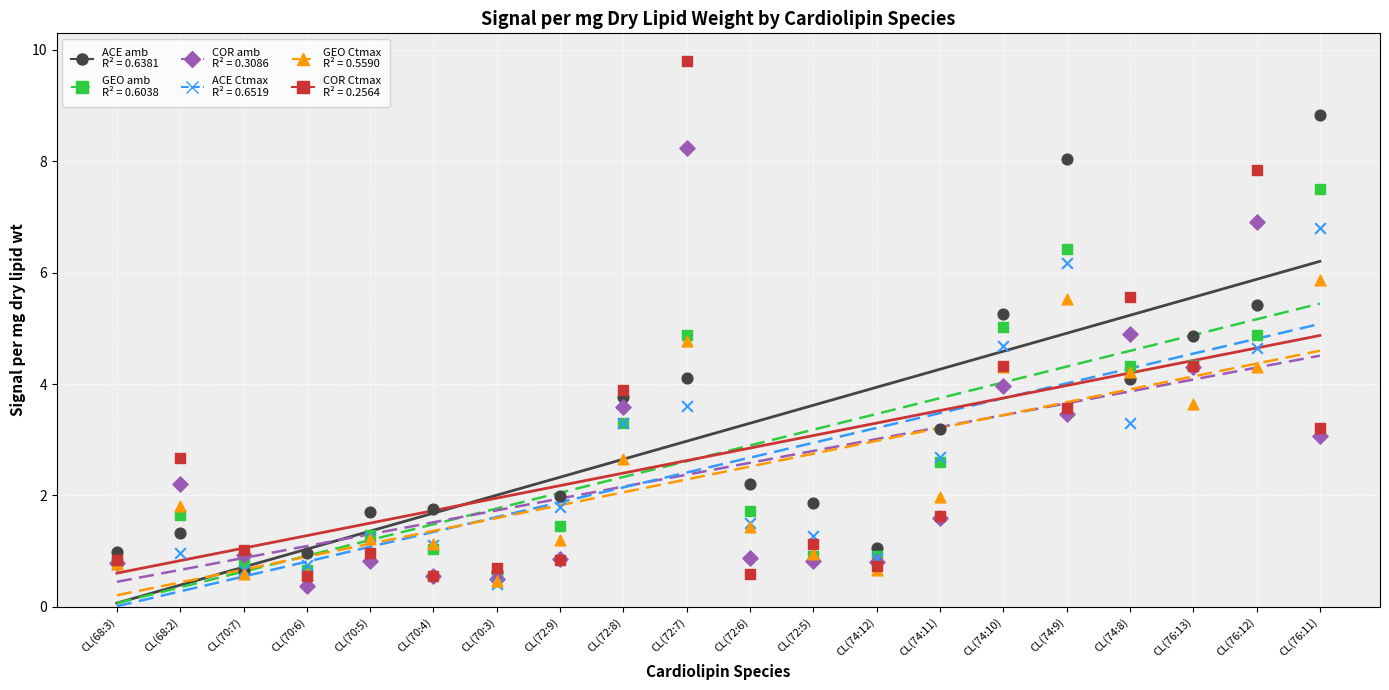

At which category is the sum across all series the highest?

CL(72:7)